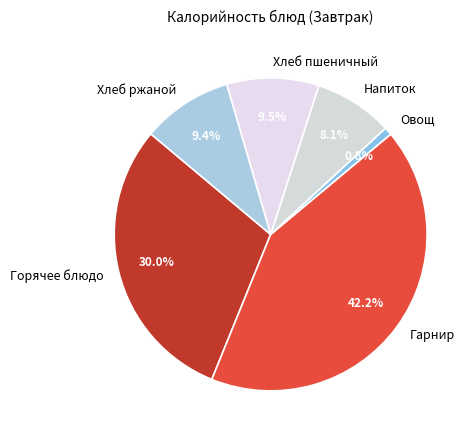

Which has a higher value, Гарнир or Овощ?

Гарнир